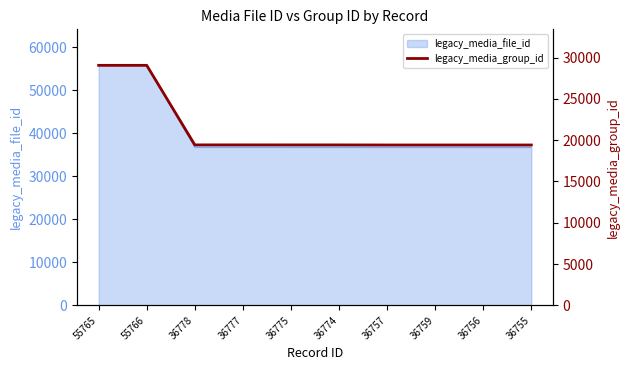

How many lines are shown in the chart?

1